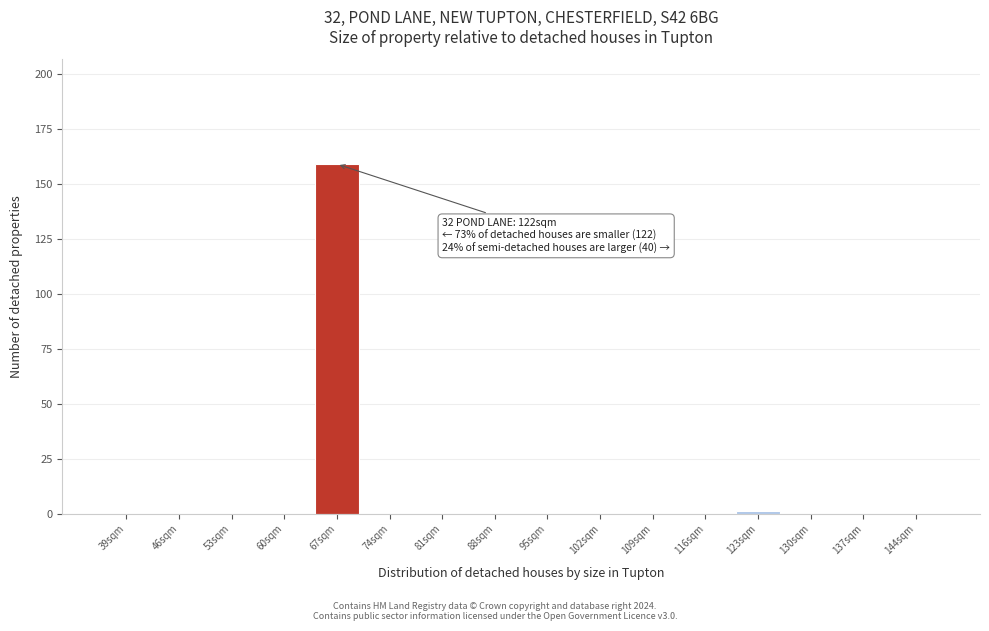

Reading left to right, extract all data points from this chart.

39sqm=0	46sqm=0	53sqm=0	60sqm=0	67sqm=159	74sqm=0	81sqm=0	88sqm=0	95sqm=0	102sqm=0	109sqm=0	116sqm=0	123sqm=1	130sqm=0	137sqm=0	144sqm=0